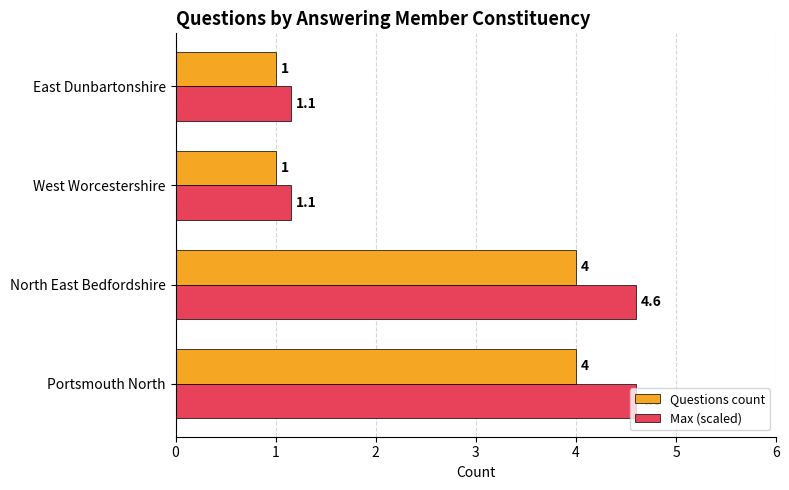

Which series has the largest range (max minus min)?

Max (scaled)